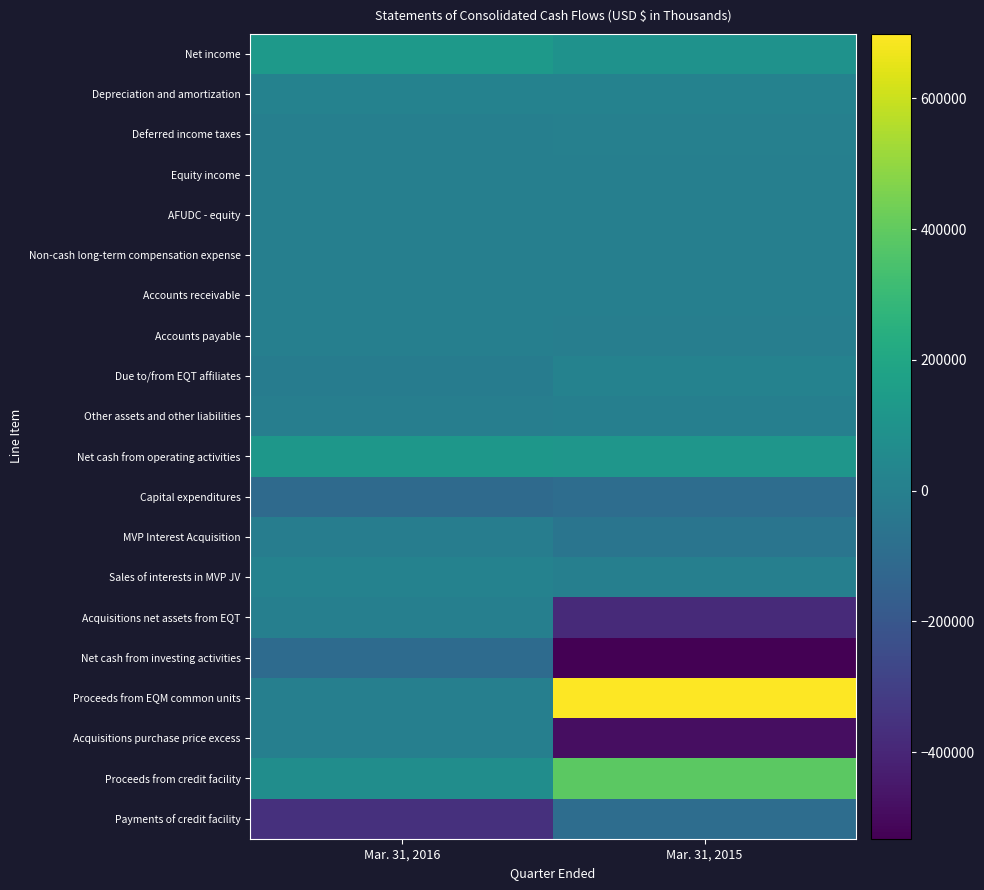

Reading left to right, extract all data points from this chart.

Net income: Mar. 31, 2016=129065	Mar. 31, 2015=95306
Depreciation and amortization: Mar. 31, 2016=15478	Mar. 31, 2015=11927
Deferred income taxes: Mar. 31, 2016=0	Mar. 31, 2015=2998
Equity income: Mar. 31, 2016=-1589	Mar. 31, 2015=0
AFUDC - equity: Mar. 31, 2016=-2472	Mar. 31, 2015=-714
Non-cash long-term compensation expense: Mar. 31, 2016=195	Mar. 31, 2015=566
Accounts receivable: Mar. 31, 2016=-593	Mar. 31, 2015=32
Accounts payable: Mar. 31, 2016=-835	Mar. 31, 2015=-4784
Due to/from EQT affiliates: Mar. 31, 2016=-15959	Mar. 31, 2015=12623
Other assets and other liabilities: Mar. 31, 2016=-5036	Mar. 31, 2015=-3295
Net cash from operating activities: Mar. 31, 2016=118254	Mar. 31, 2015=114659
Capital expenditures: Mar. 31, 2016=-104777	Mar. 31, 2015=-91415
MVP Interest Acquisition: Mar. 31, 2016=-11430	Mar. 31, 2015=-54229
Sales of interests in MVP JV: Mar. 31, 2016=12533	Mar. 31, 2015=0
Acquisitions net assets from EQT: Mar. 31, 2016=0	Mar. 31, 2015=-386791
Net cash from investing activities: Mar. 31, 2016=-103674	Mar. 31, 2015=-532435
Proceeds from EQM common units: Mar. 31, 2016=0	Mar. 31, 2015=698600
Acquisitions purchase price excess: Mar. 31, 2016=0	Mar. 31, 2015=-486392
Proceeds from credit facility: Mar. 31, 2016=71000	Mar. 31, 2015=390000
Payments of credit facility: Mar. 31, 2016=-361000	Mar. 31, 2015=-91000